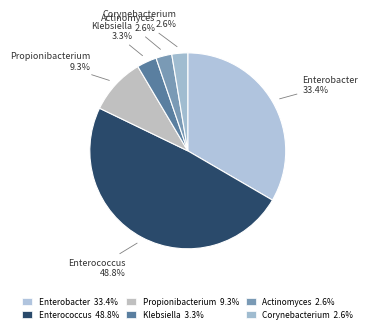

Between Corynebacterium and Enterococcus, which is larger?

Enterococcus